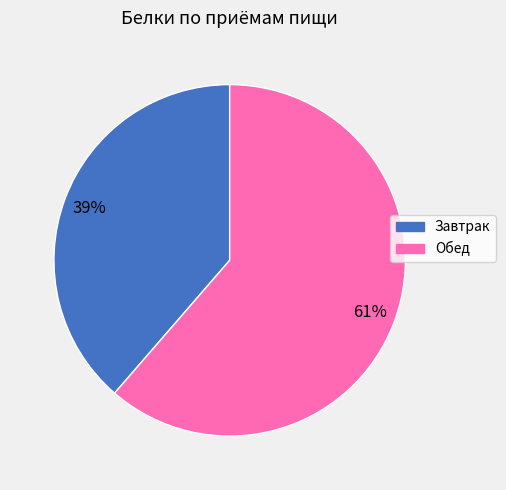

The Обед slice represents 61% of the pie. True or false?

True